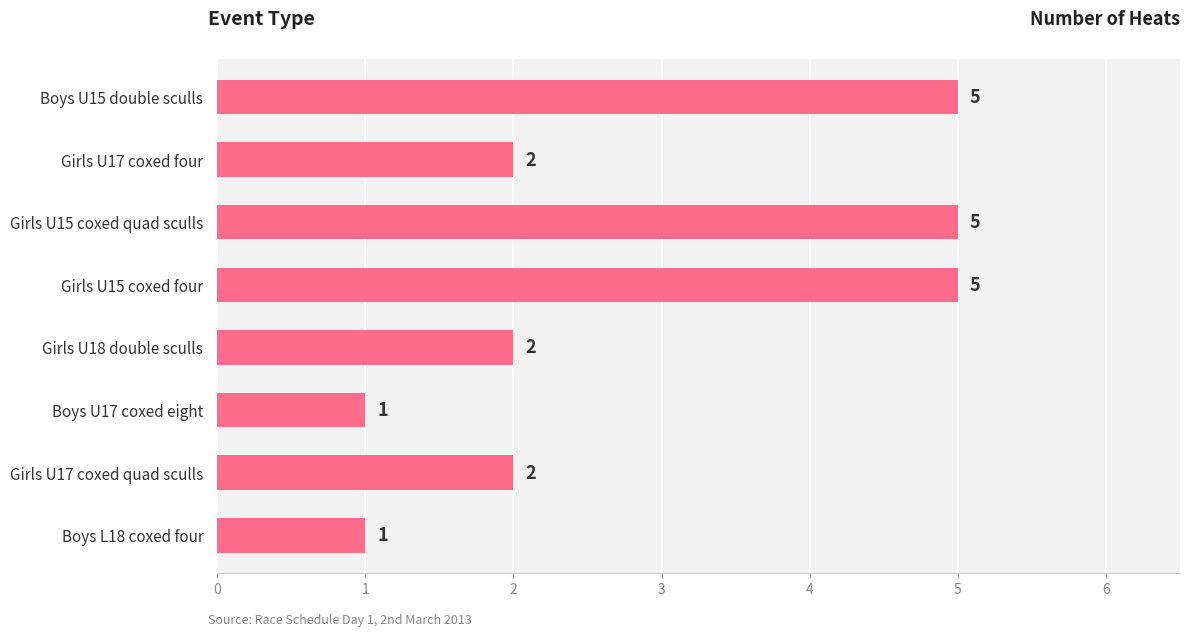

What is the greatest value displayed?

5